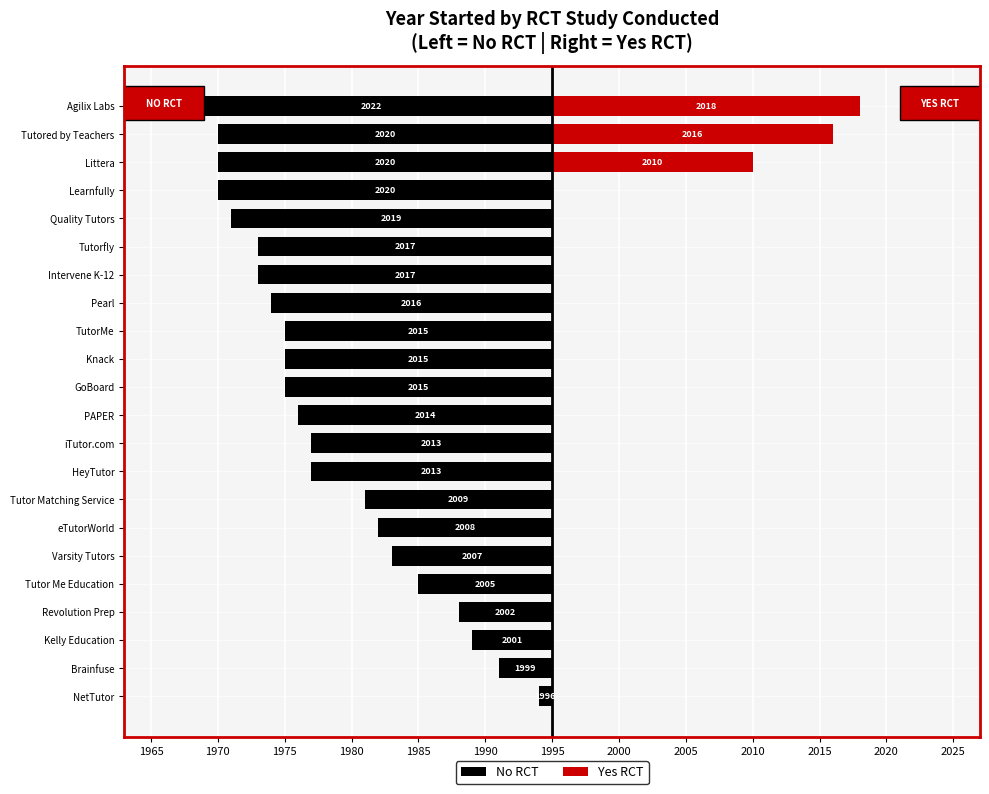

What position from the right is Varsity Tutors?

17